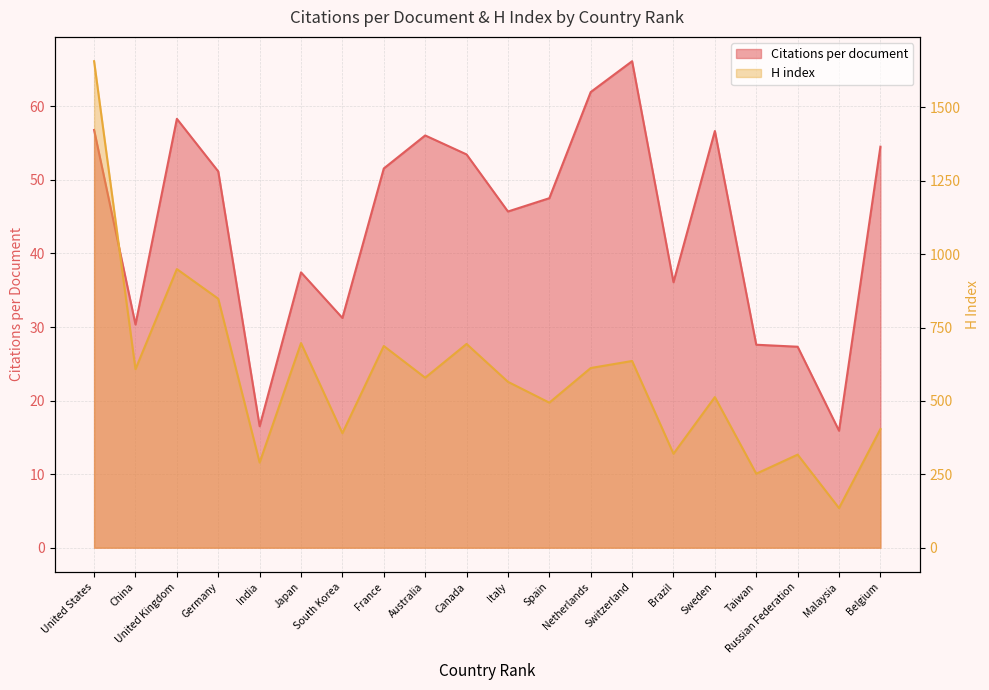

At how many categories does at least one series exceed 28?

20